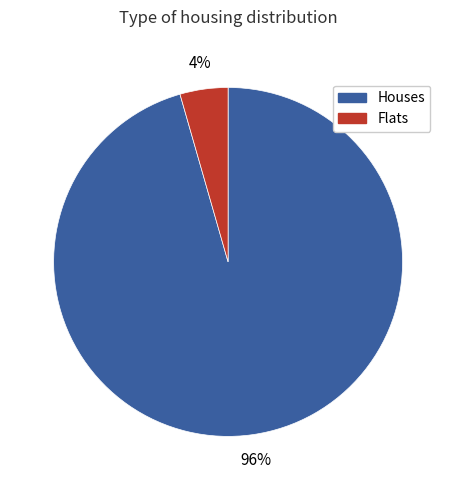

Does any single category account for the majority?

Yes